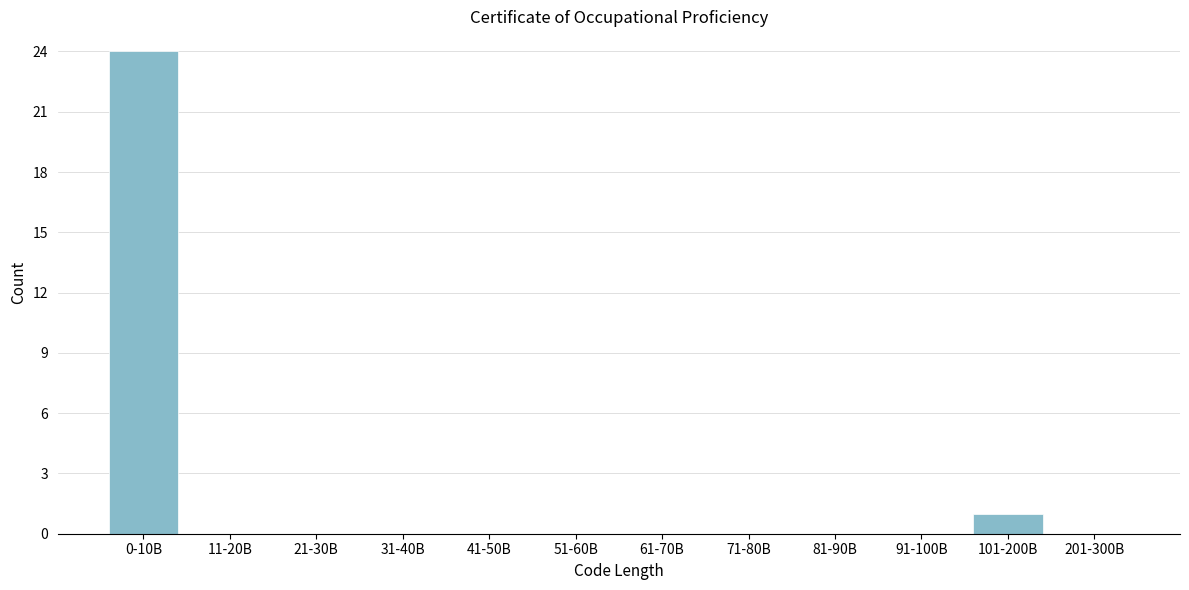

Reading left to right, transcribe all the data shown in this chart.

0-10B=24	11-20B=0	21-30B=0	31-40B=0	41-50B=0	51-60B=0	61-70B=0	71-80B=0	81-90B=0	91-100B=0	101-200B=1	201-300B=0